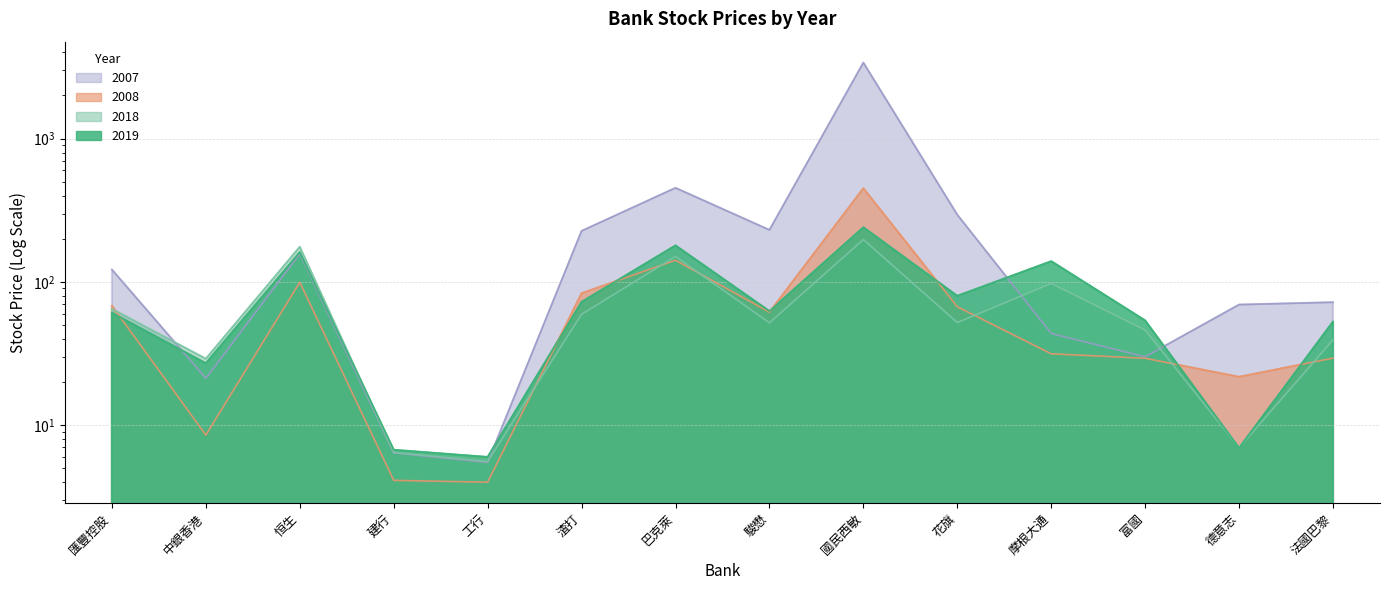

After their last crossing, which series has the higher values: 2018 or 2008?

2018